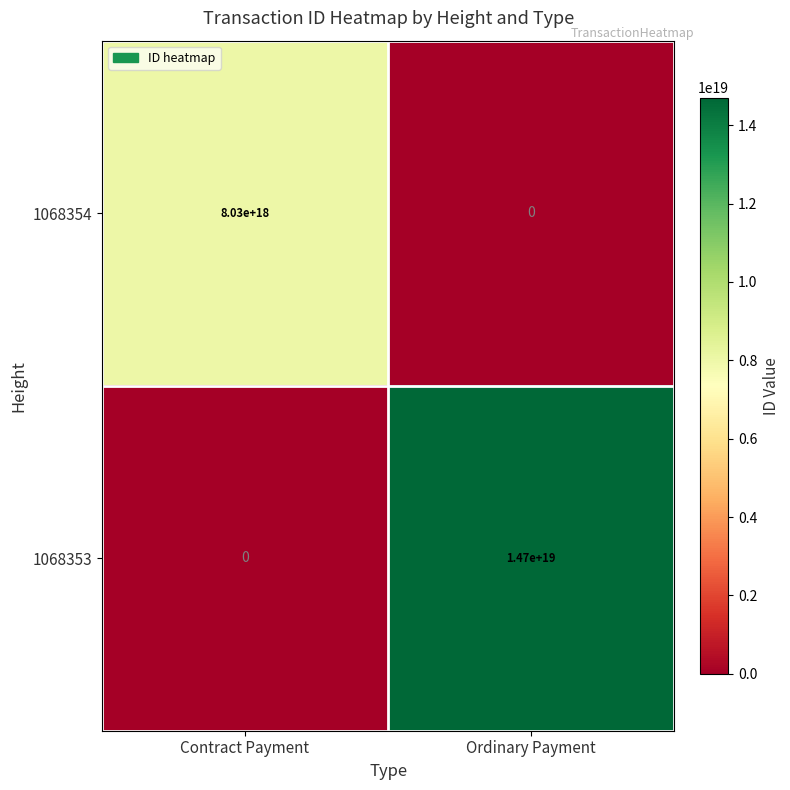

Rank the series at Ordinary Payment from highest to lowest value.

1068353, 1068354